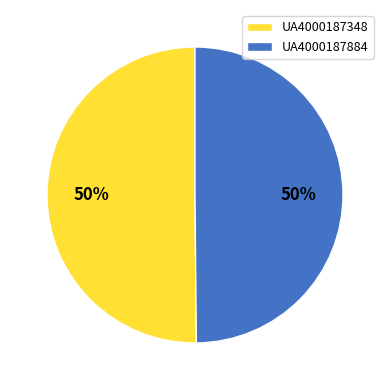

Is it true that UA4000187348 is 50% of the pie?

True